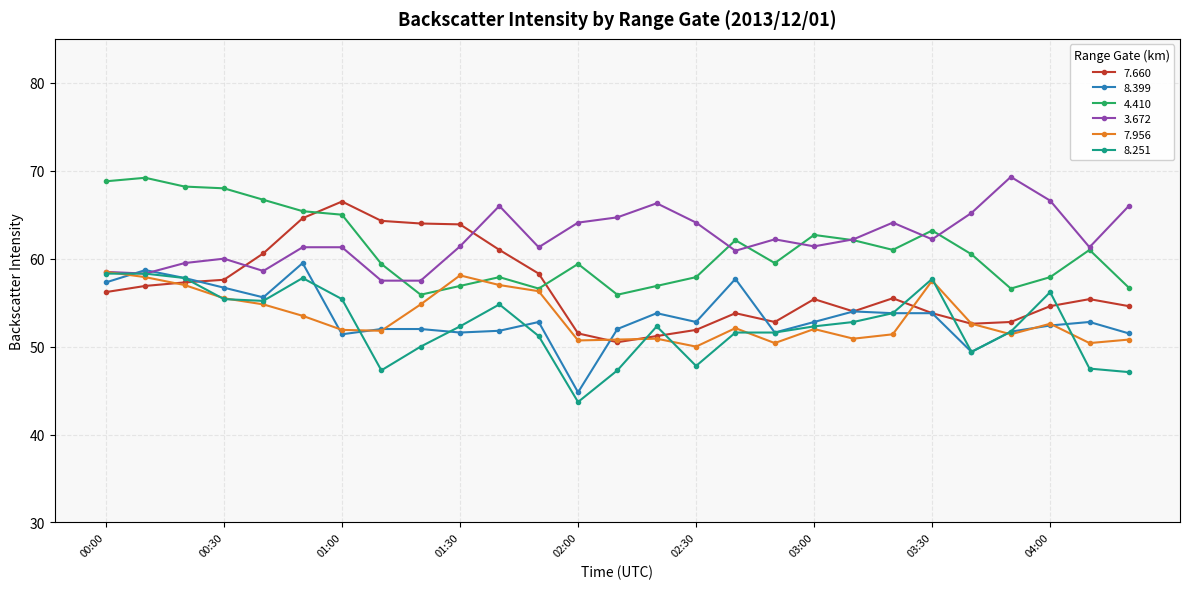

What is the value of the 8.251 point at the 14th from the left?

47.3